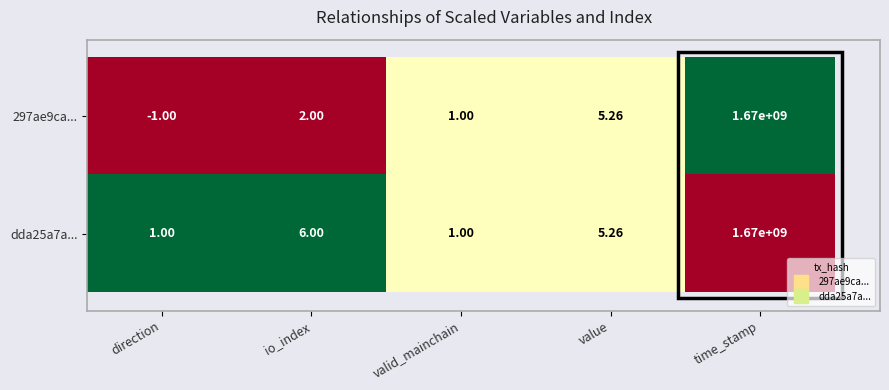

Rank the categories by 297ae9ca... value from highest to lowest.

time_stamp, value, io_index, valid_mainchain, direction